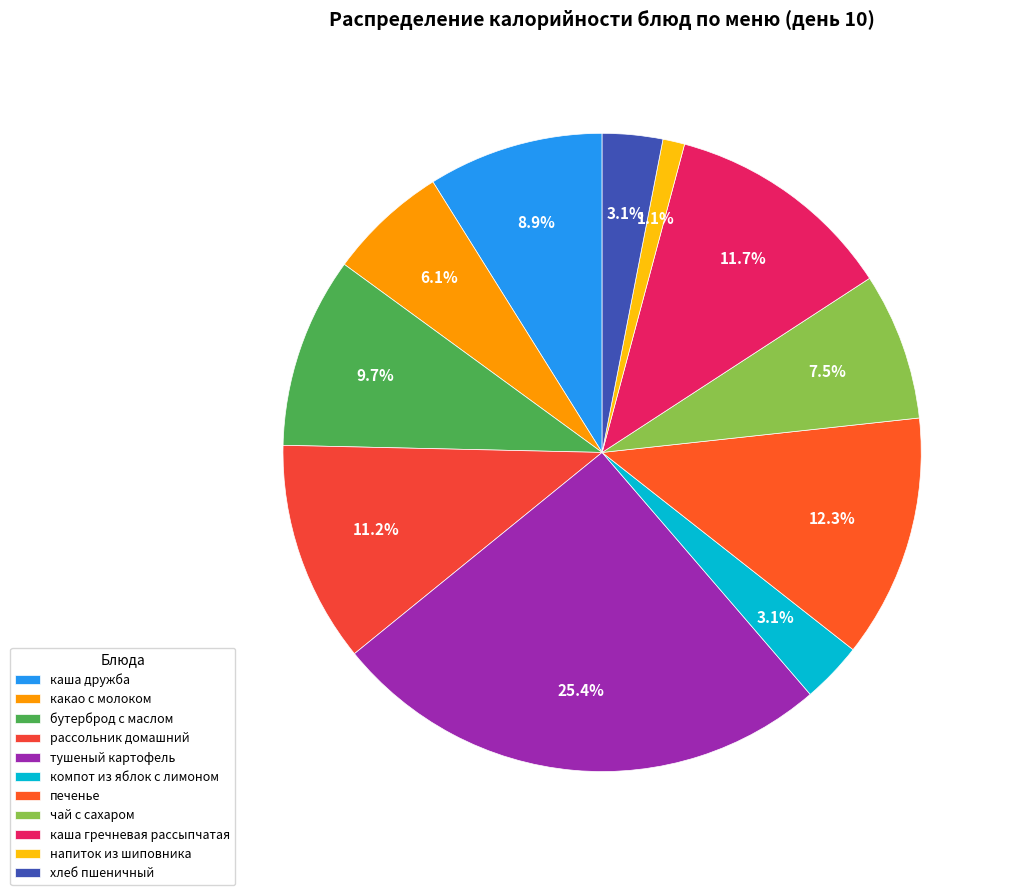

What portion of the pie excludes печенье?

87.7%